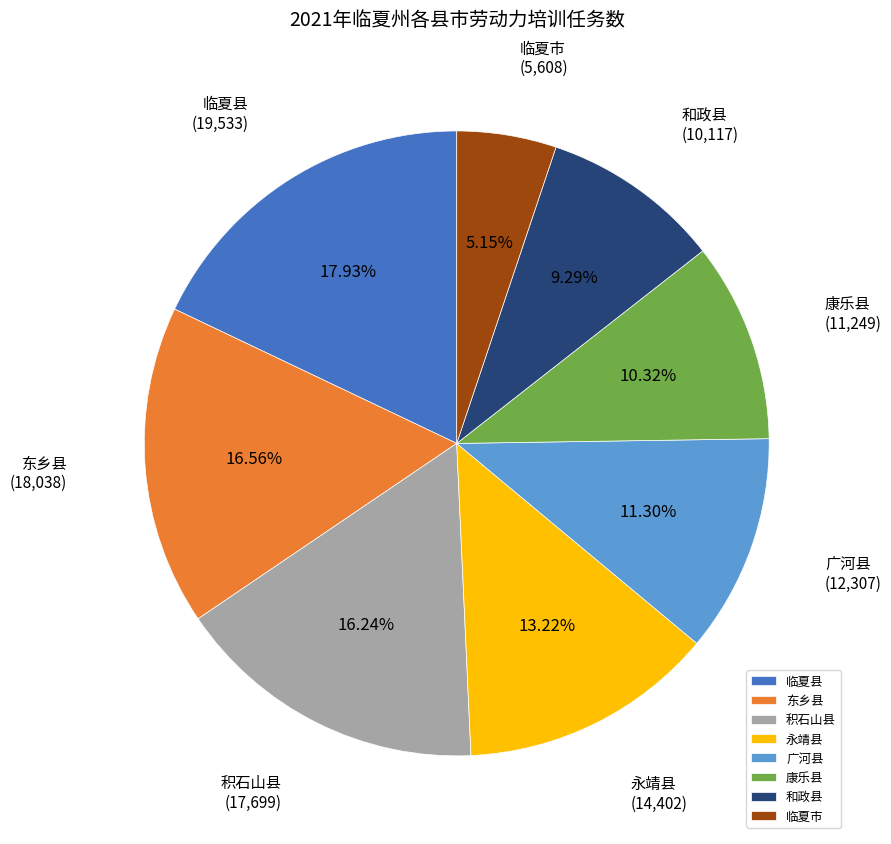

To the nearest percent, what portion does 临夏市 represent?

5%